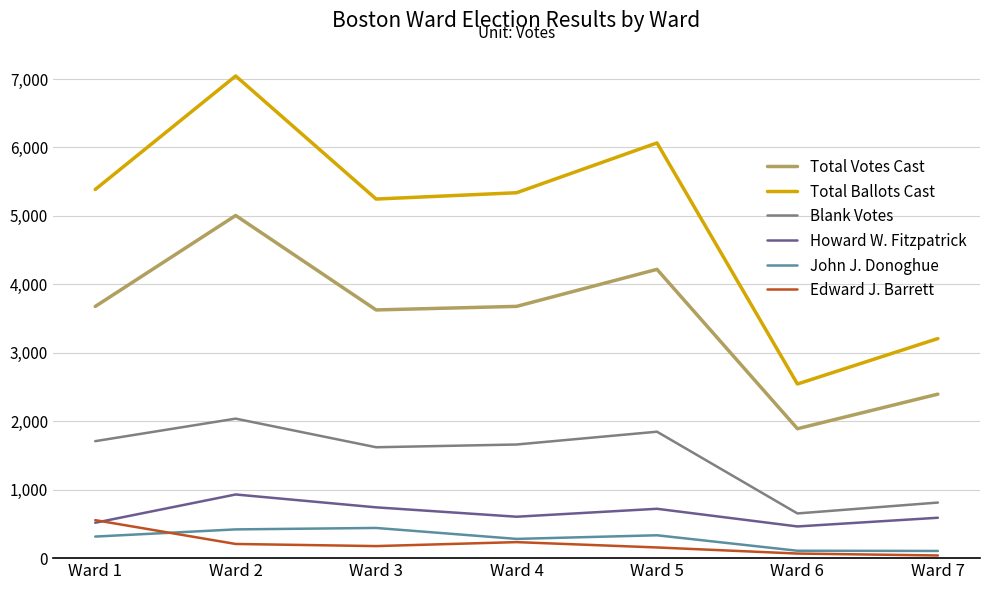

The Total Ballots Cast series shows 820 at Ward 6. True or false?

False